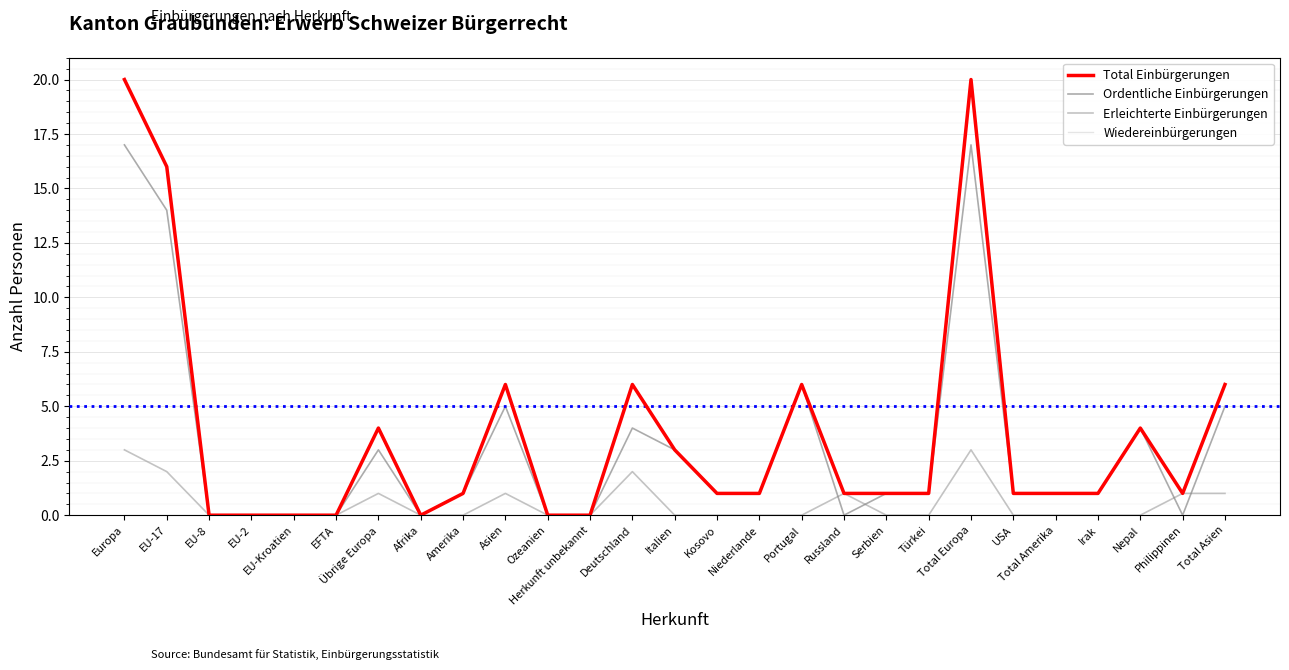

The Erleichterte Einbürgerungen series shows 0 at Afrika. True or false?

True